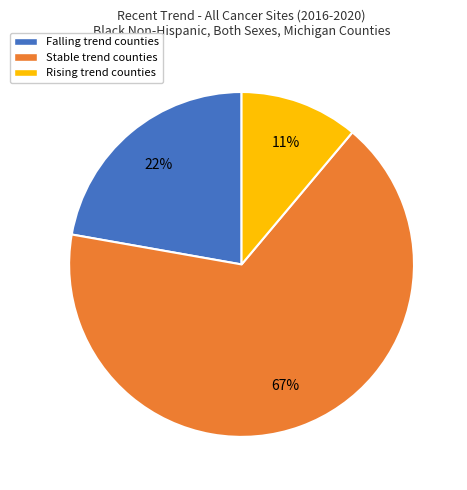

Does any single category account for the majority?

Yes